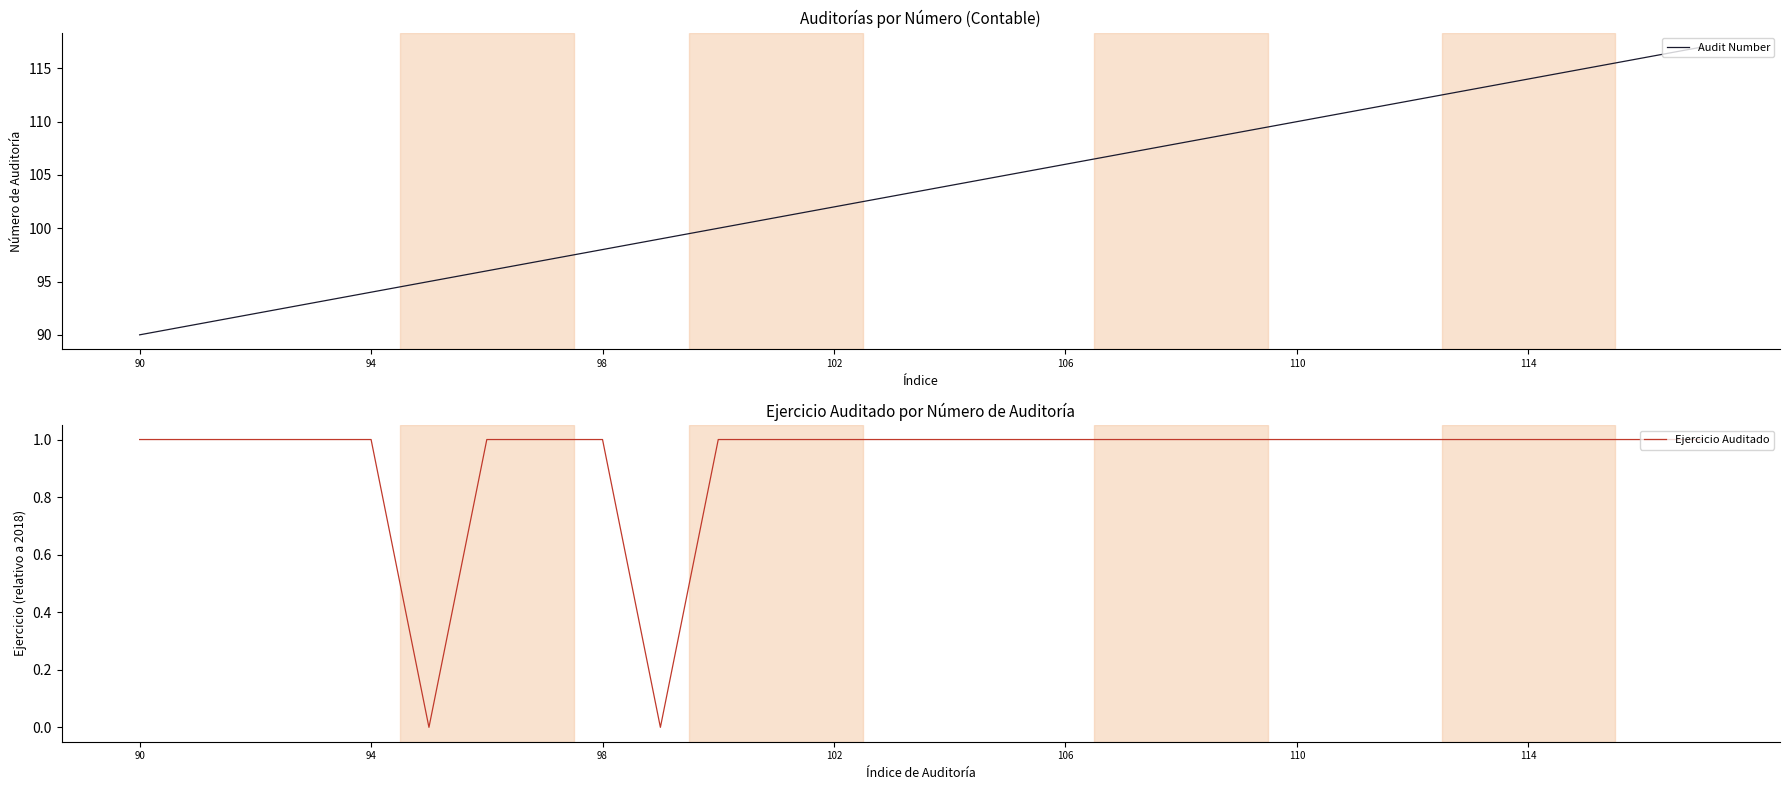

Which series has the largest total across all categories?

Audit Number